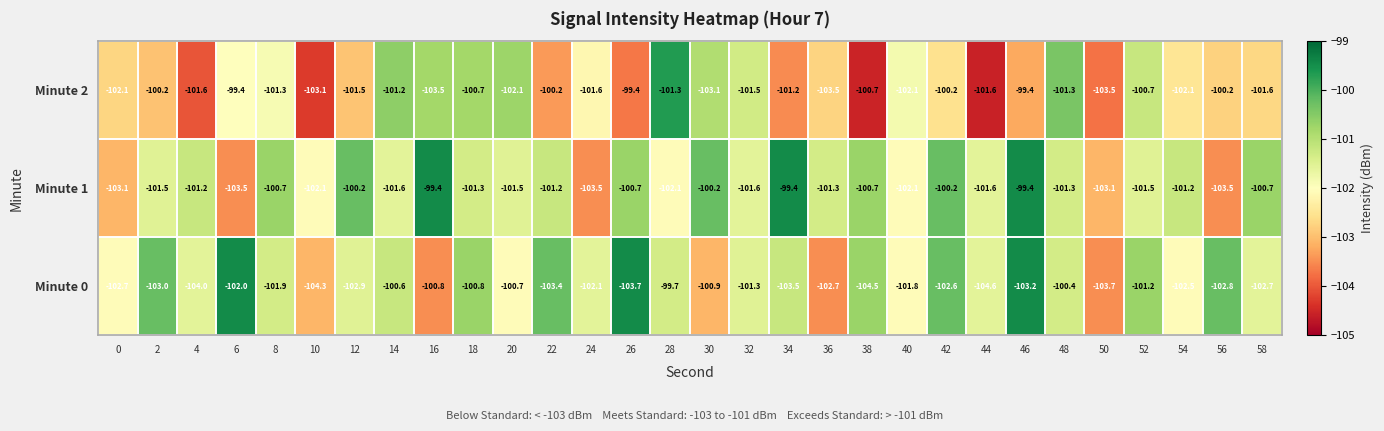

Is the value of Minute 0 at 22 greater than the value of Minute 2 at 52?

No